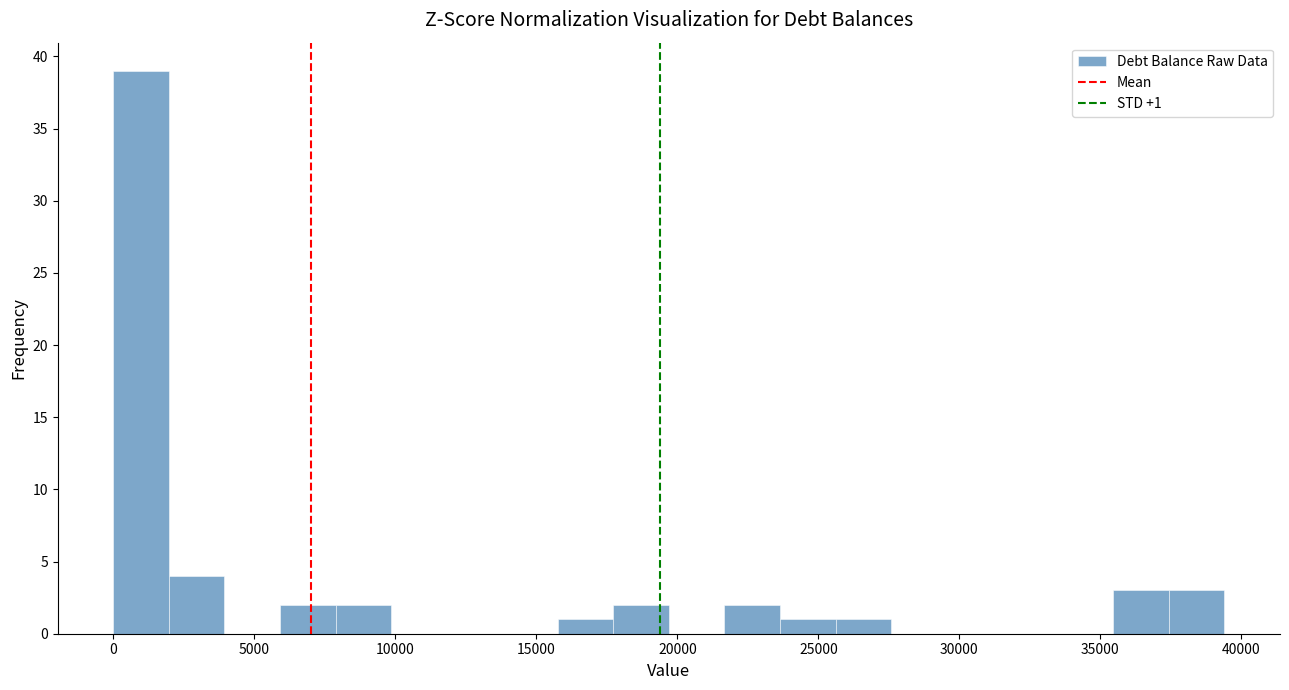

Read against the x-axis, roughly where is the centre of the tallest bar?

1000